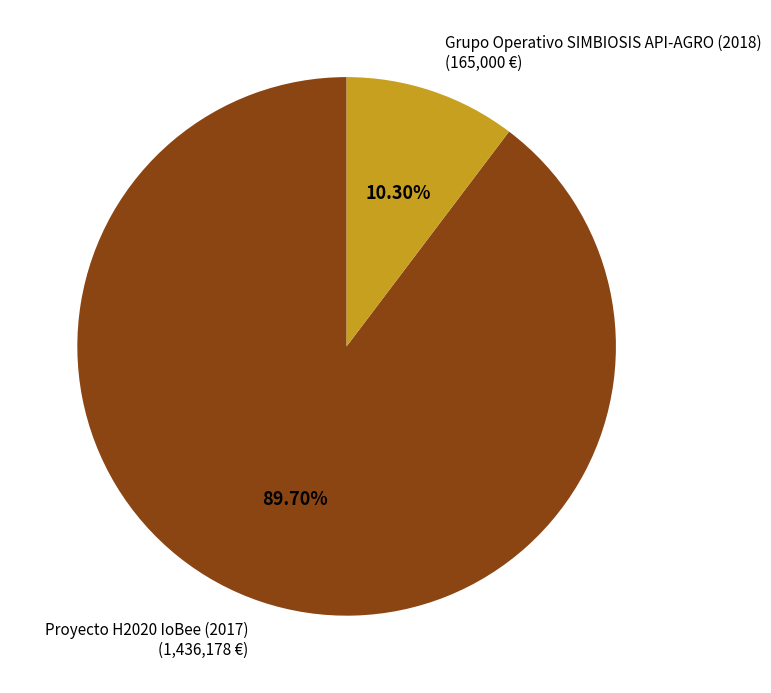

Between Proyecto H2020 IoBee (2017) and Grupo Operativo SIMBIOSIS API-AGRO (2018), which is larger?

Proyecto H2020 IoBee (2017)